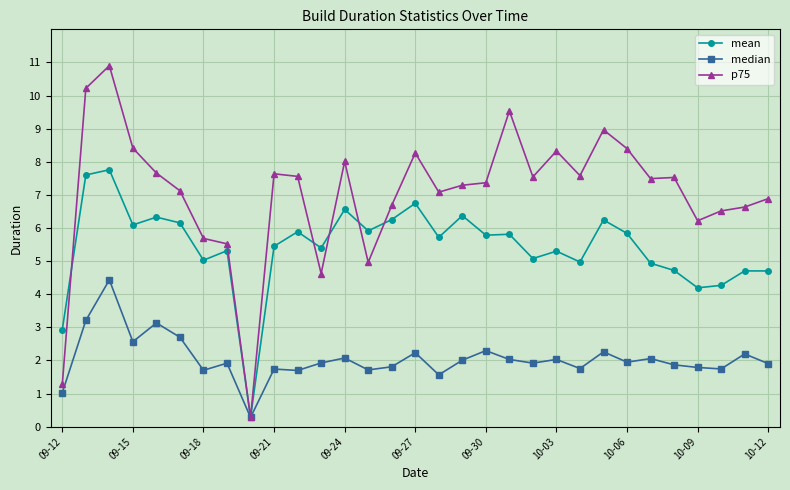

What is the value of the mean point at the 14th from the left?

5.9